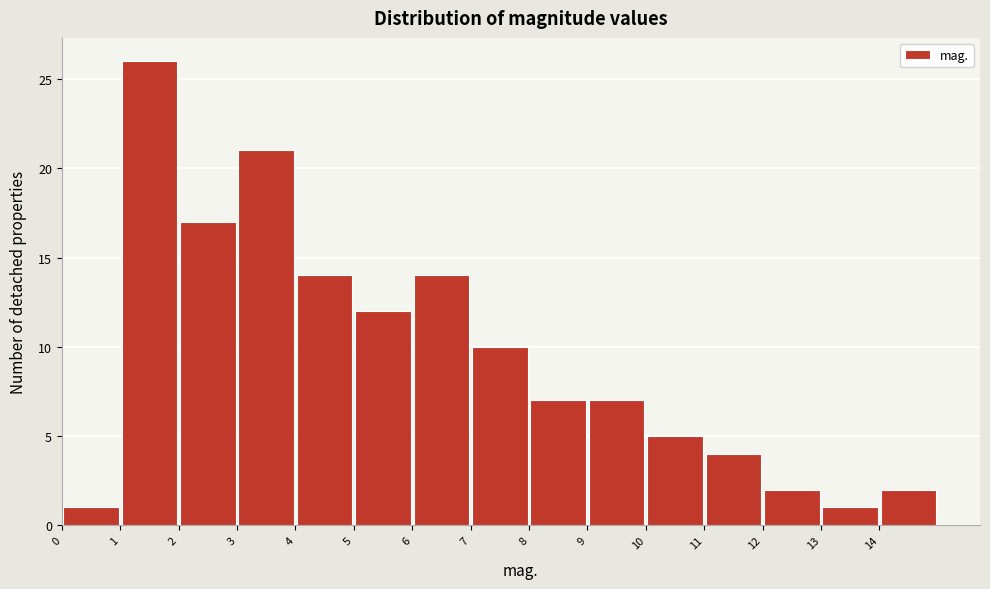

How tall is the bar that spans 0 to 1 on the x-axis? The values are not printed on the chart, so give them approximately, as read against the axis.

1